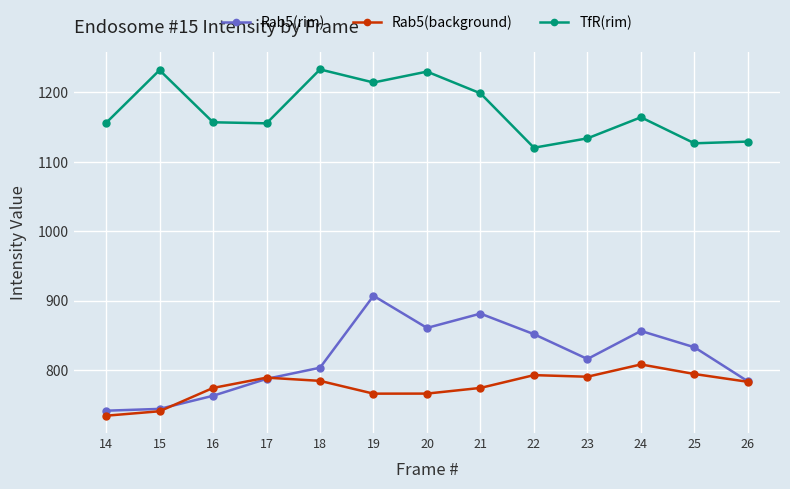

What is the sum of the Rab5(rim) values at 24 and 20?

1716.7